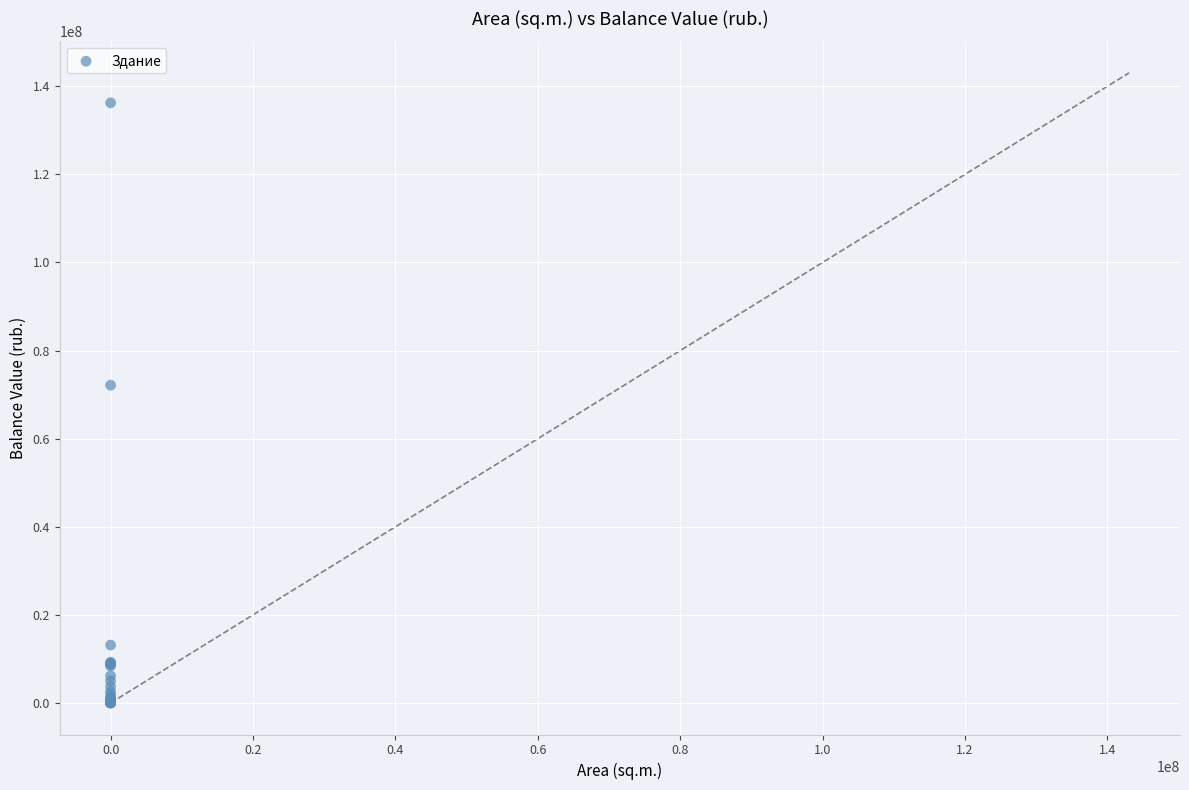

What Y value in the scatter plot is closest to 68114653?

72140988.4